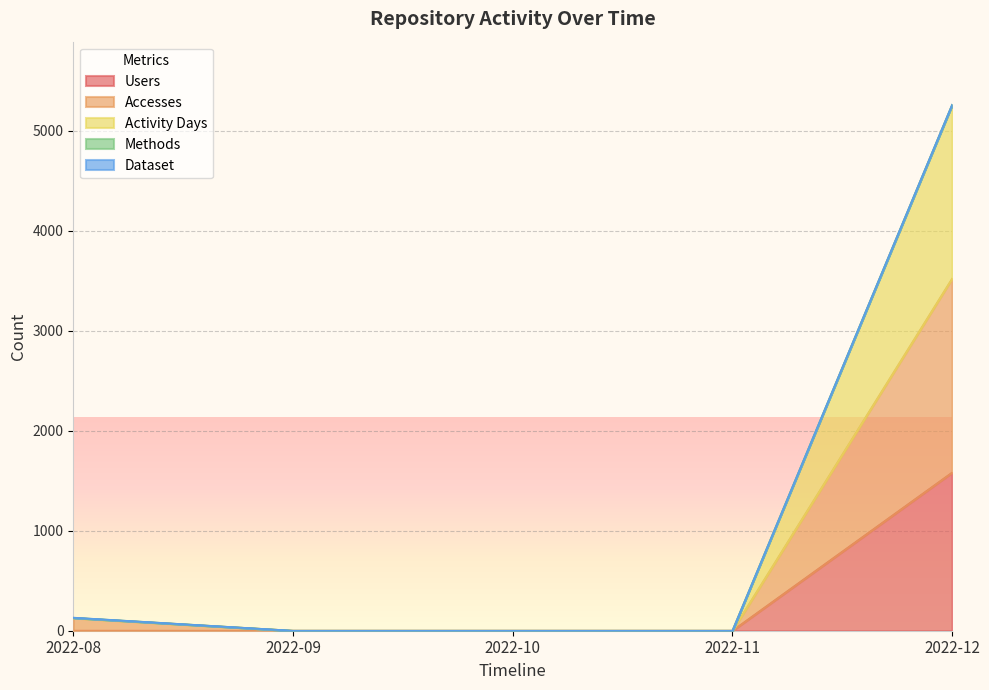

True or false: Activity Days and Accesses intersect in this chart.

False